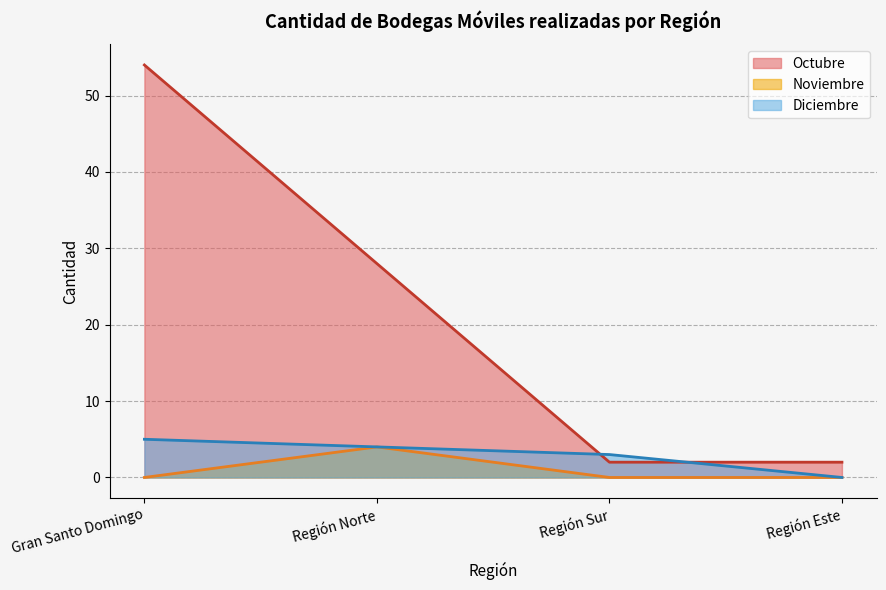

In Octubre, how many points are higher than both neighbors (excluding endpoints)?

0